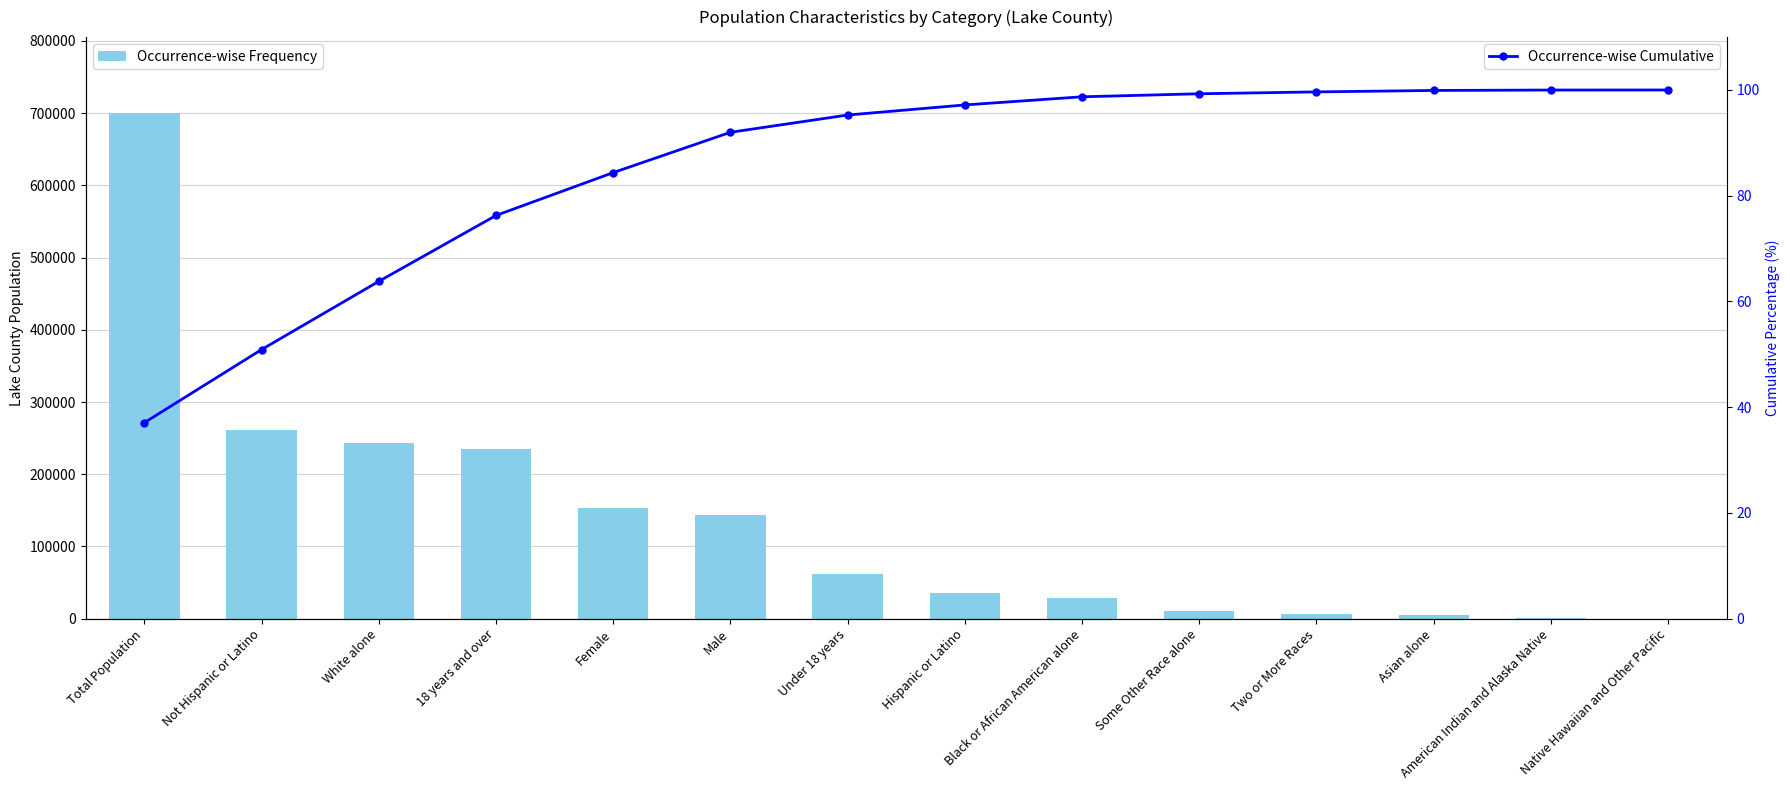

List the labels in order of Occurrence-wise Frequency value, smallest first.

Native Hawaiian and Other Pacific, American Indian and Alaska Native, Asian alone, Two or More Races, Some Other Race alone, Black or African American alone, Hispanic or Latino, Under 18 years, Male, Female, 18 years and over, White alone, Not Hispanic or Latino, Total Population